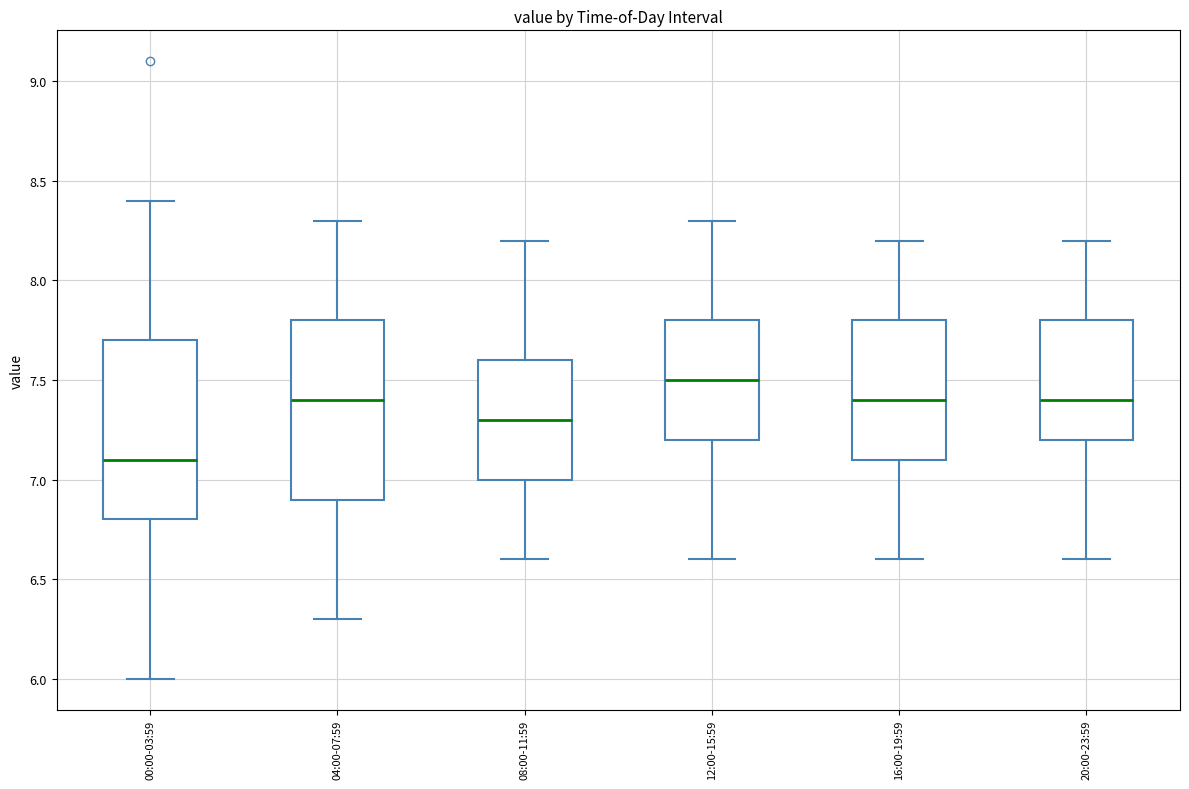

Reading left to right, read every box against the y-axis: the position of its median line, the range the box covers, and the ends of its whiskers. The values are not printed on the chart, so give them approximately, as read against the axis.

00:00-03:59: median 7.1, box 6.8 to 7.7, whiskers 6.0 to 8.4
04:00-07:59: median 7.4, box 6.9 to 7.8, whiskers 6.3 to 8.3
08:00-11:59: median 7.3, box 7.0 to 7.6, whiskers 6.6 to 8.2
12:00-15:59: median 7.5, box 7.2 to 7.8, whiskers 6.6 to 8.3
16:00-19:59: median 7.4, box 7.1 to 7.8, whiskers 6.6 to 8.2
20:00-23:59: median 7.4, box 7.2 to 7.8, whiskers 6.6 to 8.2